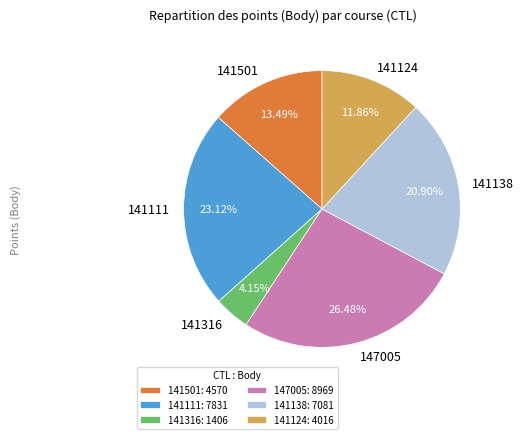

True or false: 141111 accounts for 23% of the total.

True